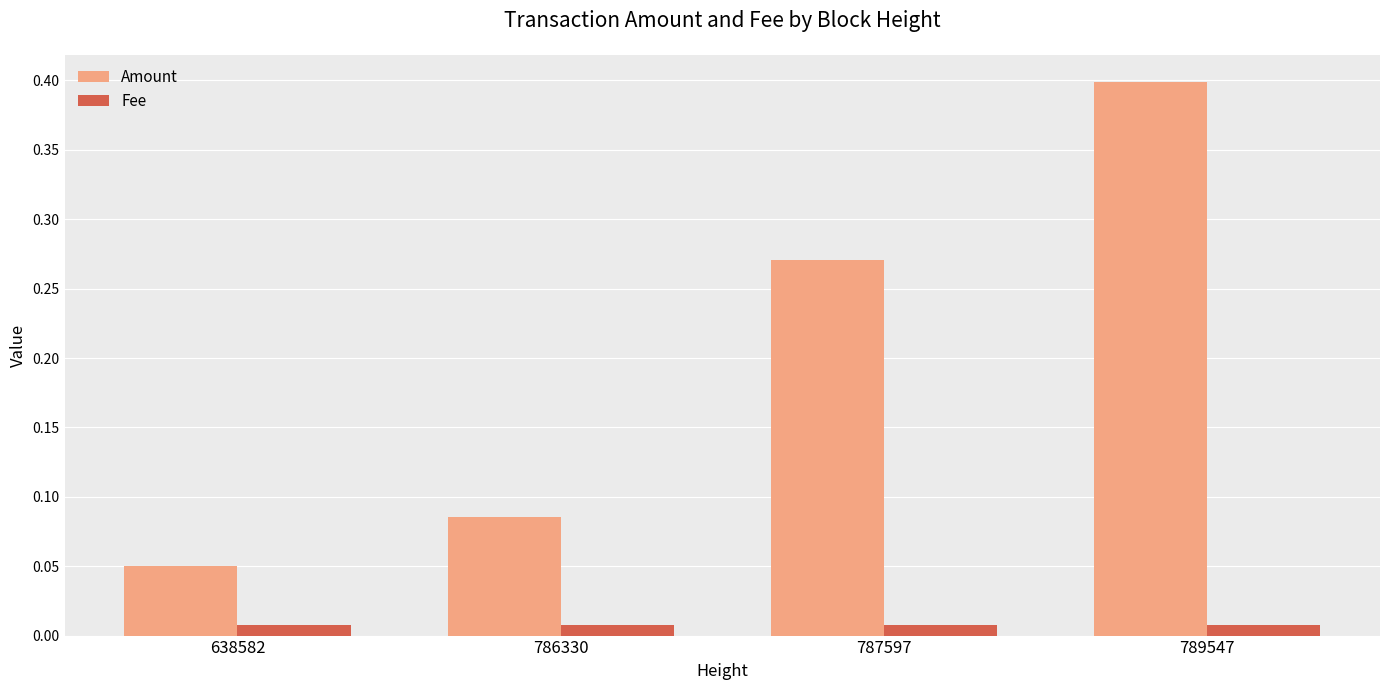

Rank the series by their maximum value, from highest to lowest.

Amount, Fee